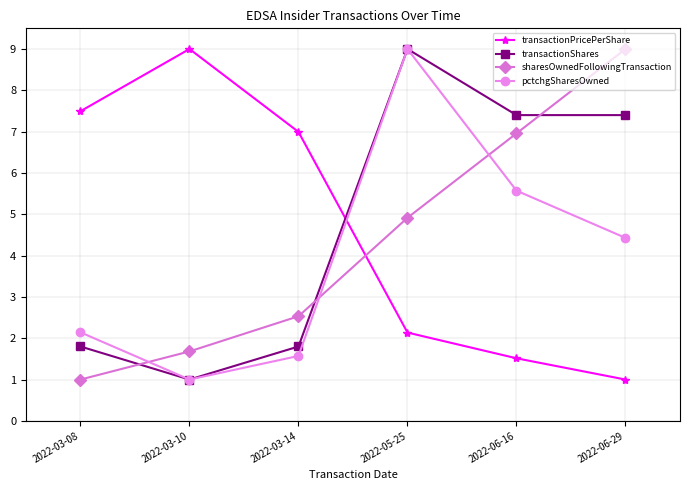

How many interior local peaks does the transactionPricePerShare series have?

1